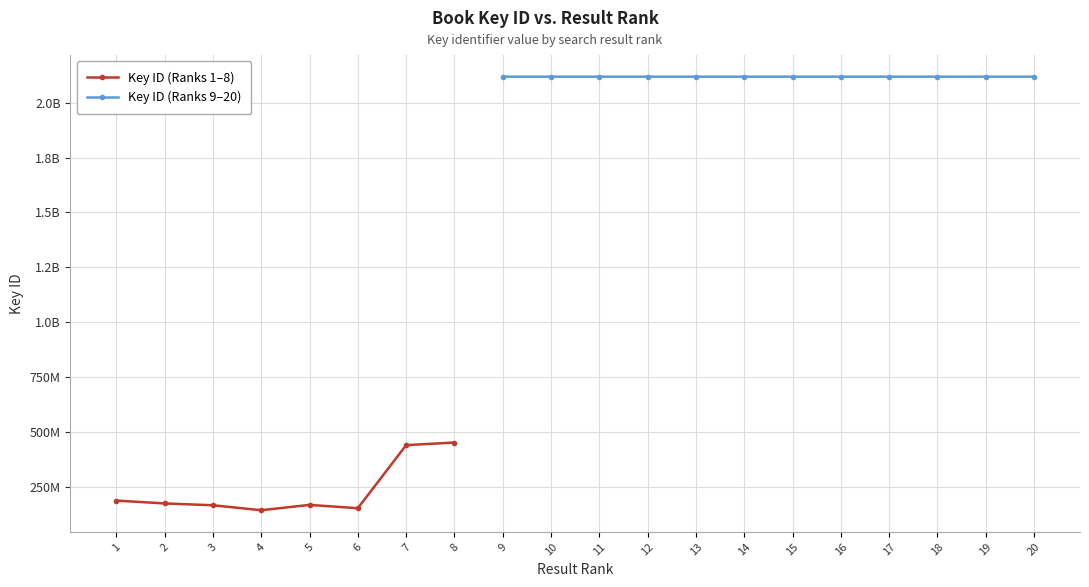

How many values in the Result (rank) series are below 11?

10